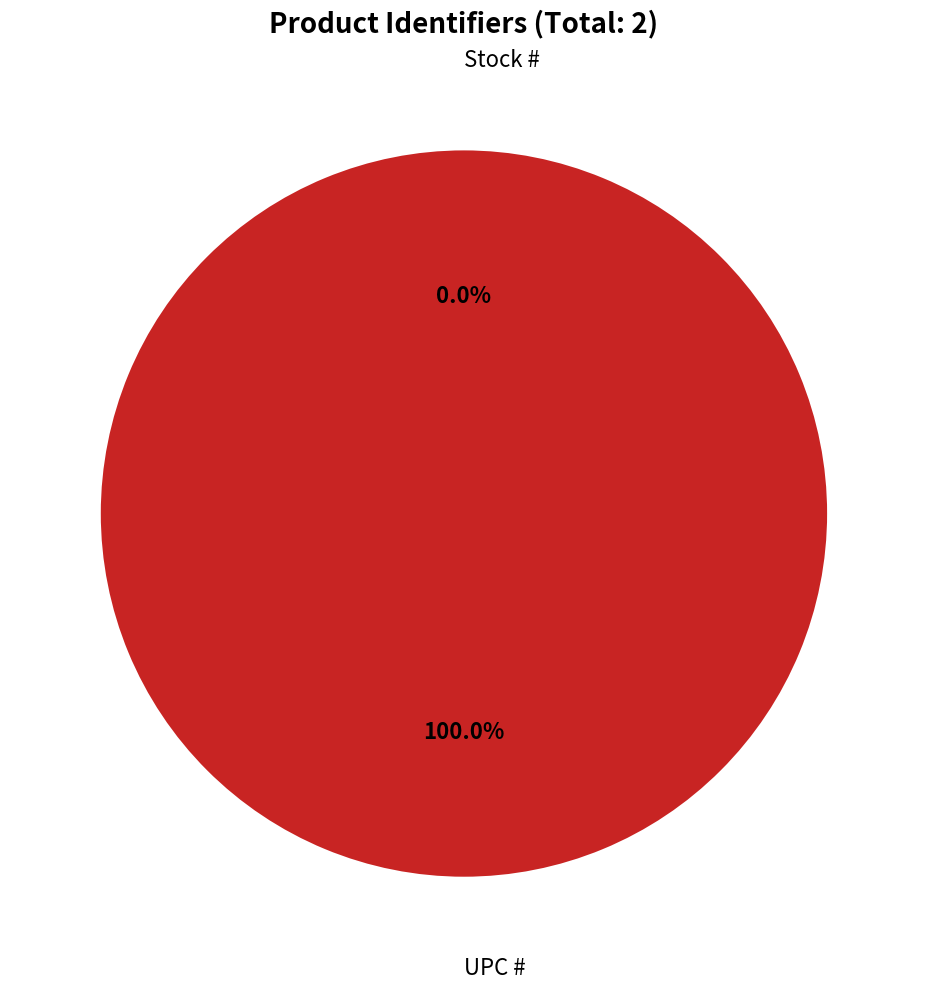

To the nearest percent, what is the difference between the largest and smallest slice percentages?

100%